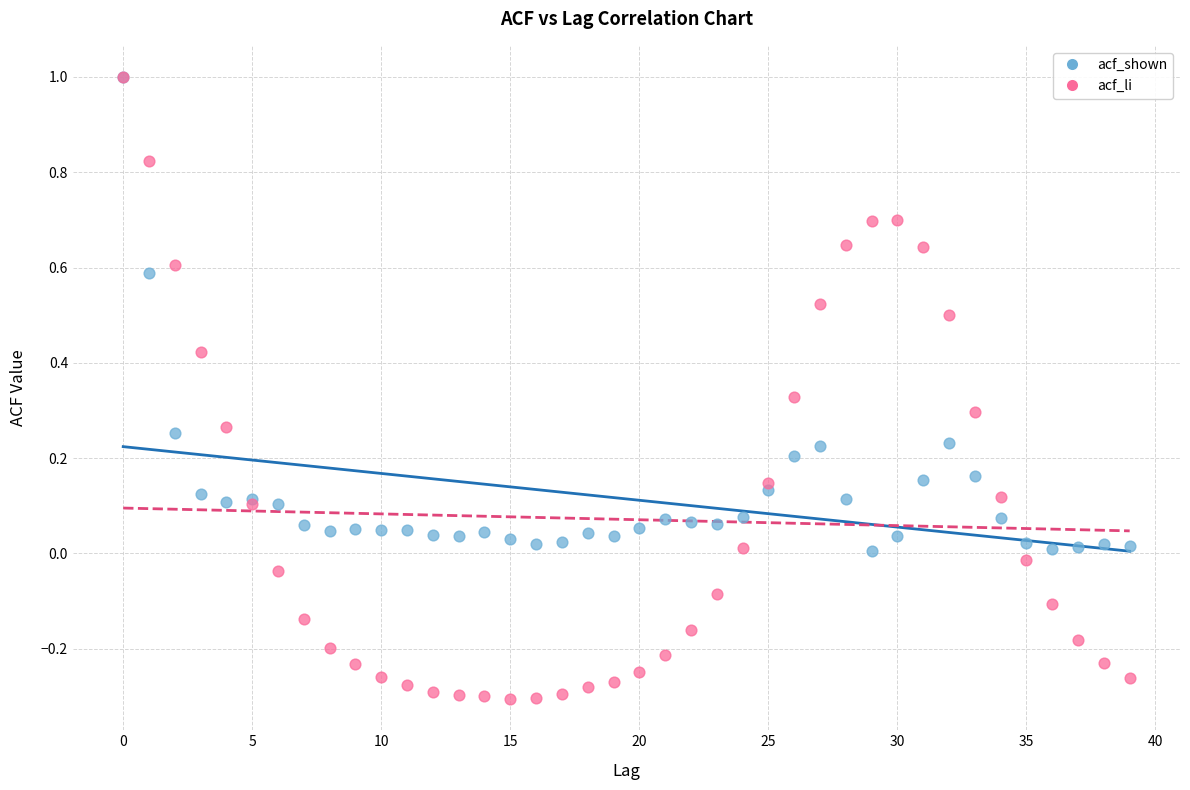

What are all the series names shown in the legend?

acf_shown, acf_li